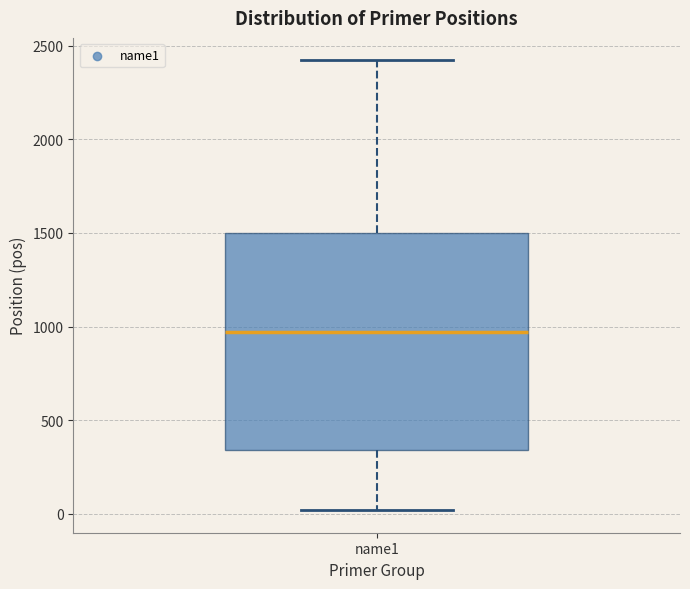

Where does the median line of the box for name1 sit on the y-axis? The values are not printed on the chart, so give them approximately, as read against the axis.

950